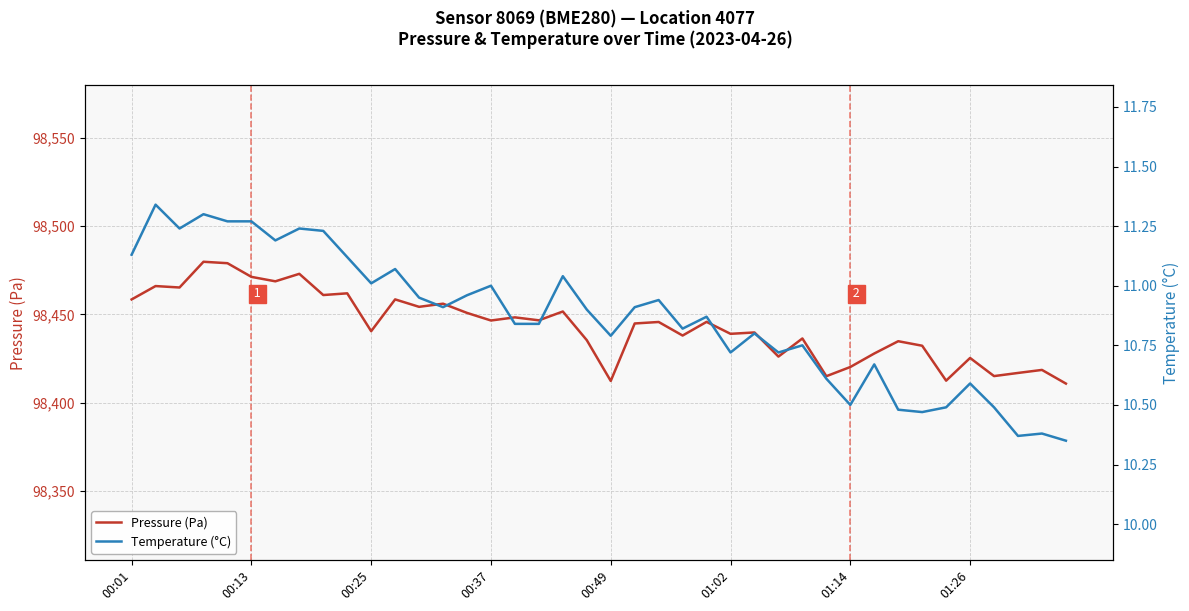

What is the label of the 19th point from the right?

21